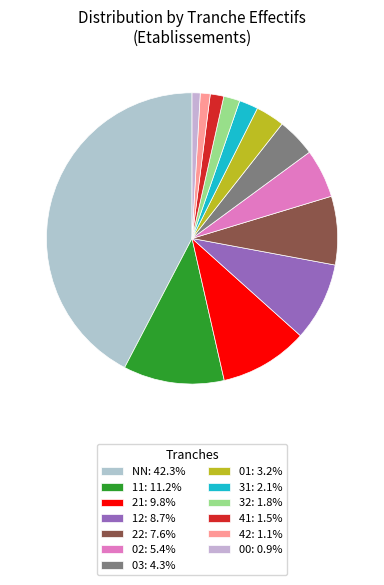

Which slice is the largest?

NN